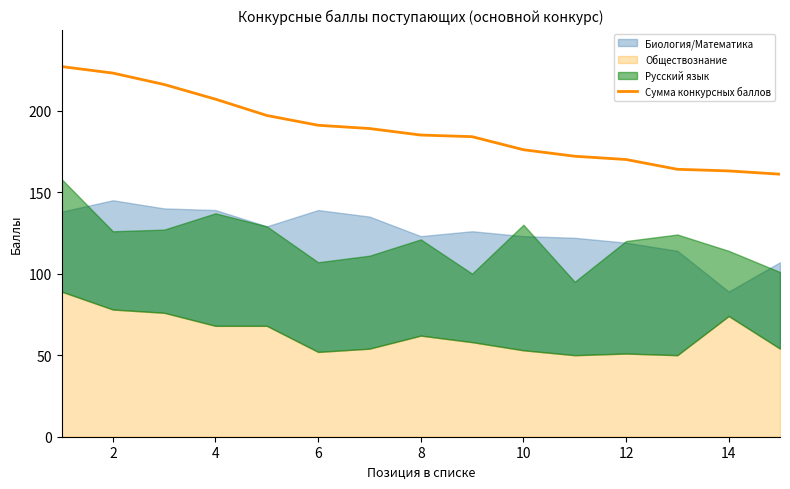

What is the lowest value of the Сумма конкурсных баллов series?

161